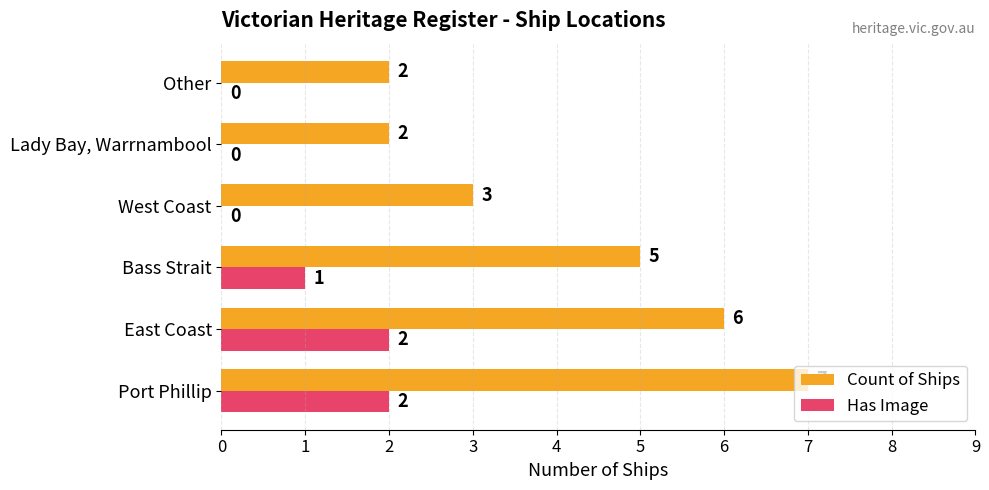

Count the number of categories in the chart.

6